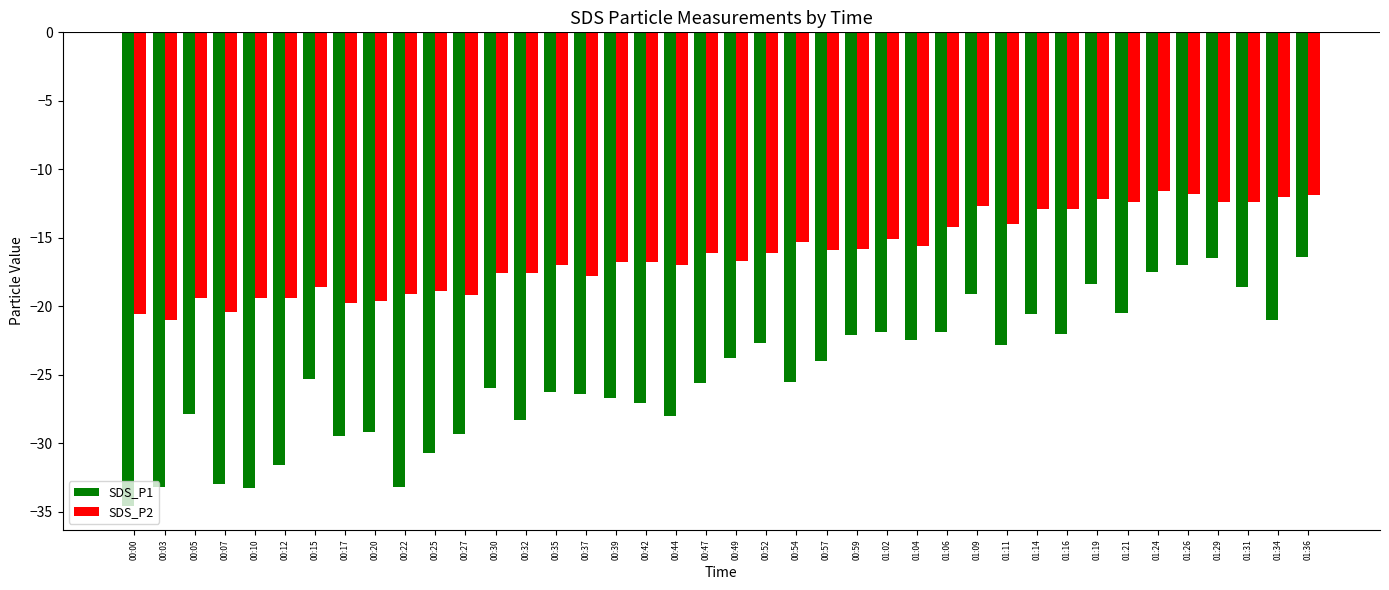

What is the sum of the SDS_P1 values at 00:12 and 00:32?

-59.9